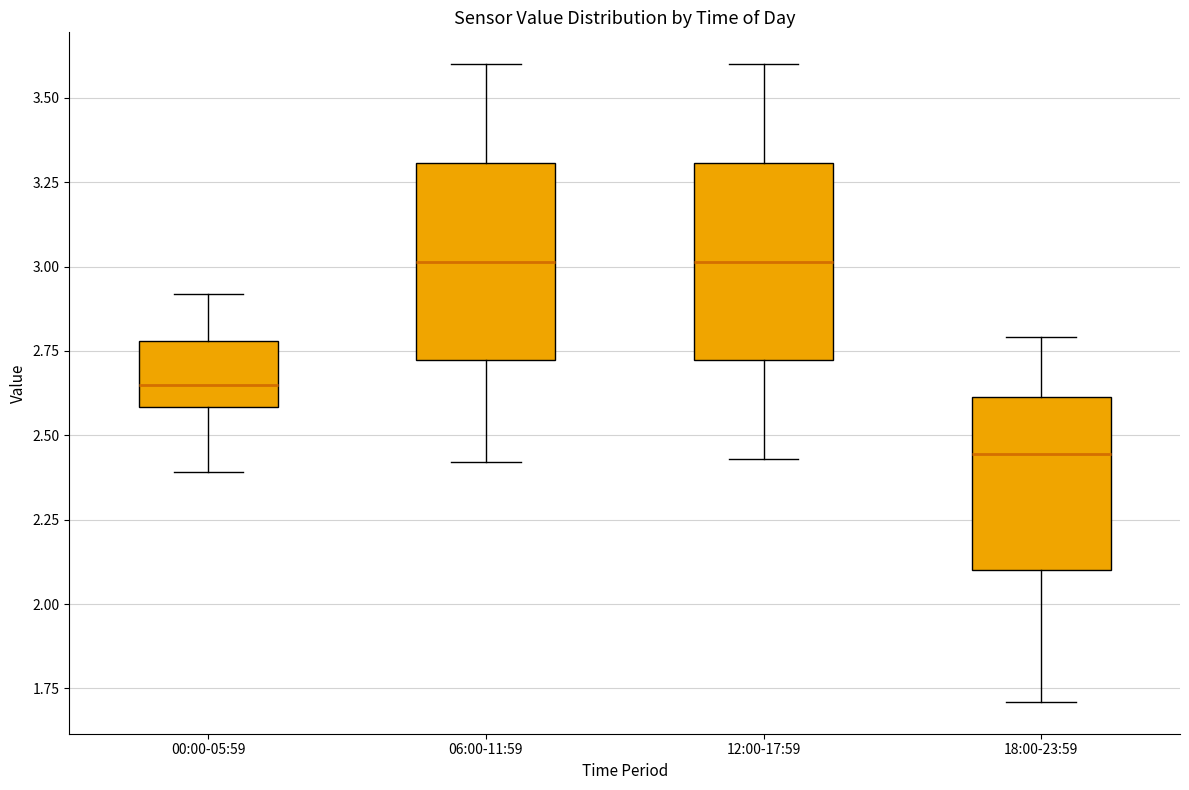

Reading left to right, transcribe this box plot: for each box, give where its median line is, the range the box spans, and where its two whiskers end, as read against the y-axis. The values are not printed on the chart, so give them approximately, as read against the axis.

00:00-05:59: median 2.65, box 2.60 to 2.80, whiskers 2.40 to 2.90
06:00-11:59: median 3.00, box 2.70 to 3.30, whiskers 2.40 to 3.60
12:00-17:59: median 3.00, box 2.70 to 3.30, whiskers 2.45 to 3.60
18:00-23:59: median 2.45, box 2.10 to 2.60, whiskers 1.70 to 2.80